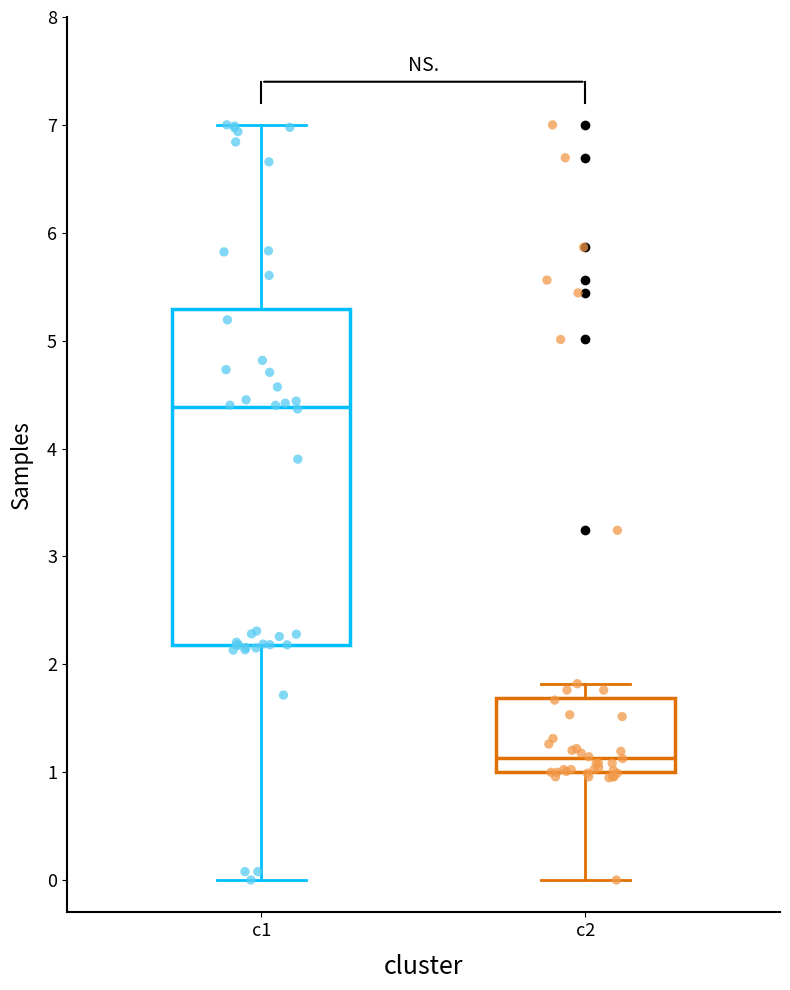

Which box is the tallest, from its lower edge to its upper edge?

c1